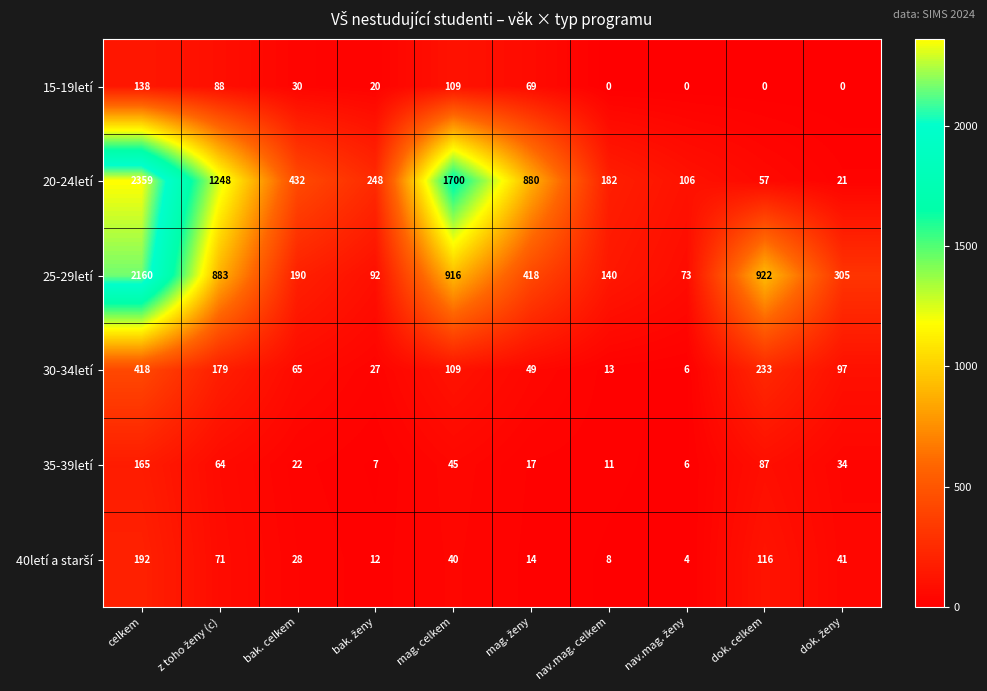

Which series has the largest total across all categories?

20-24letí